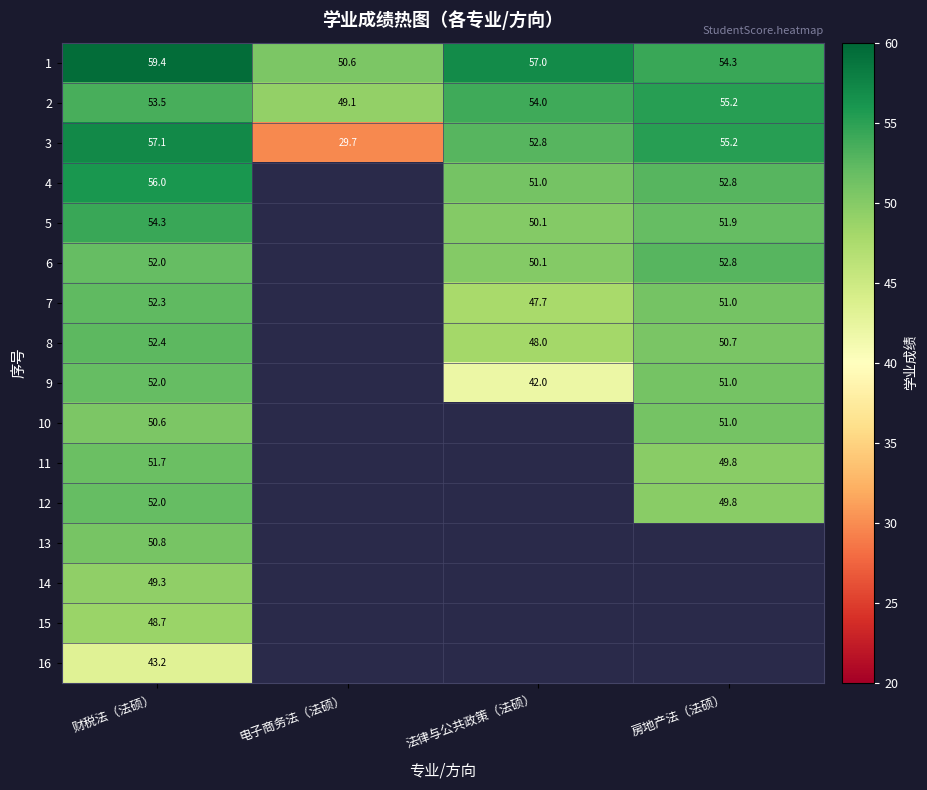

The value of 4 at 房地产法（法硕） is 52.8. True or false?

True